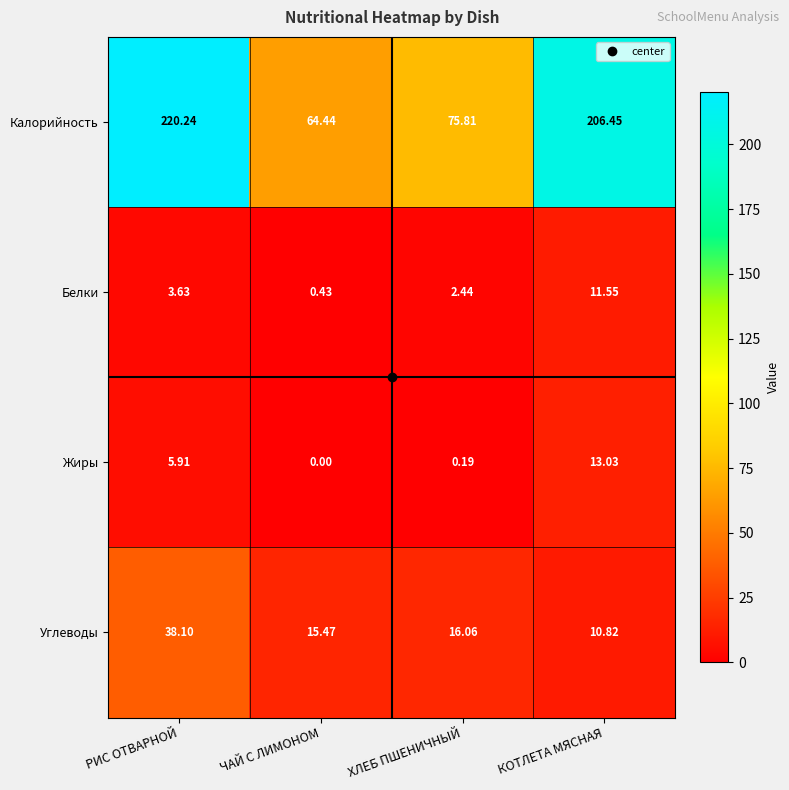

Rank the series at ЧАЙ С ЛИМОНОМ from highest to lowest value.

Калорийность, Углеводы, Белки, Жиры